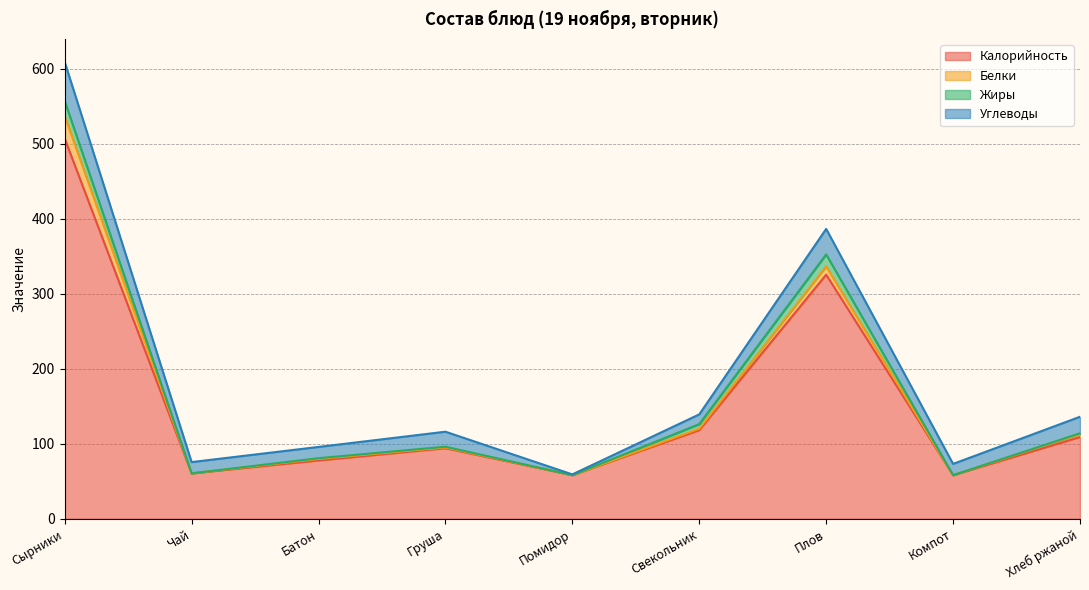

What is the label of the 3rd point from the left?

Батон